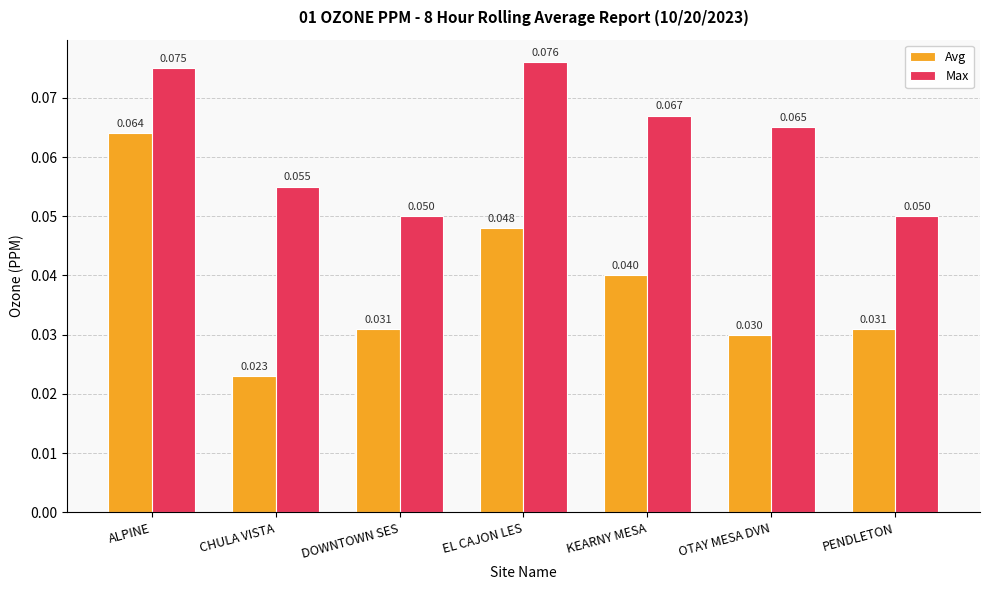

Between CHULA VISTA and DOWNTOWN SES, which series saw the biggest shift?

Avg